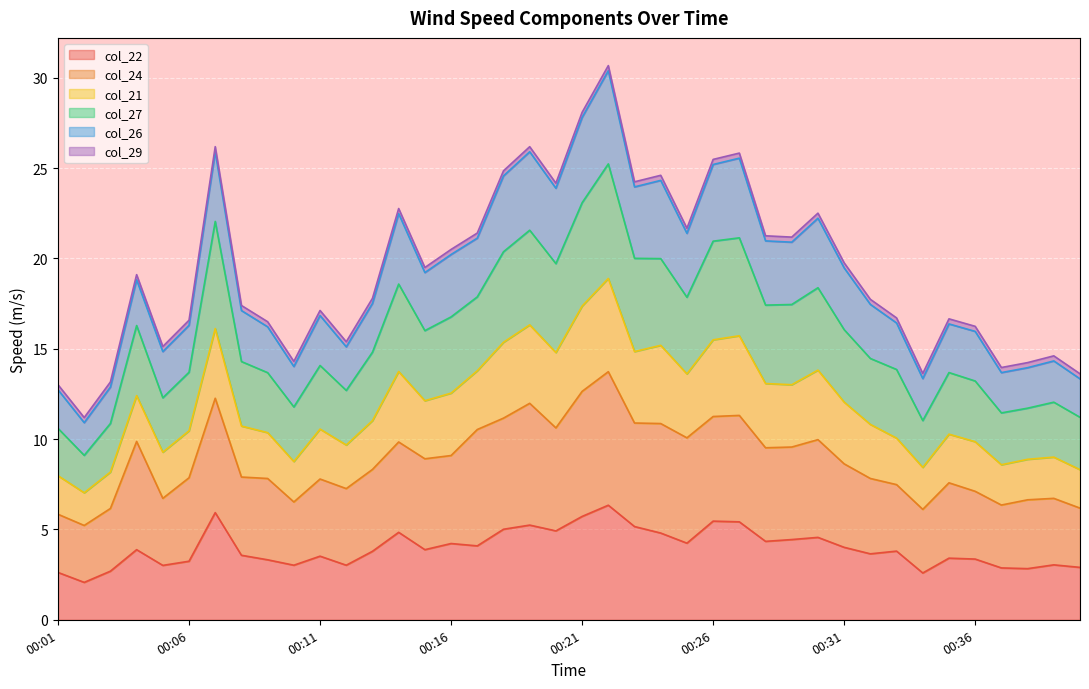

At which label is col_26 closest to 20?

00:31